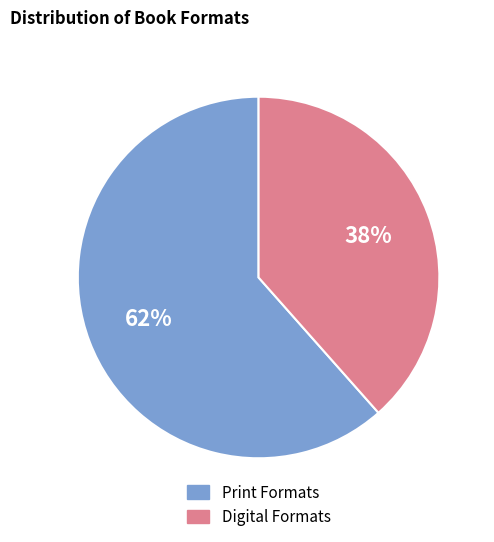

To the nearest percent, what is the average slice percentage?

50%